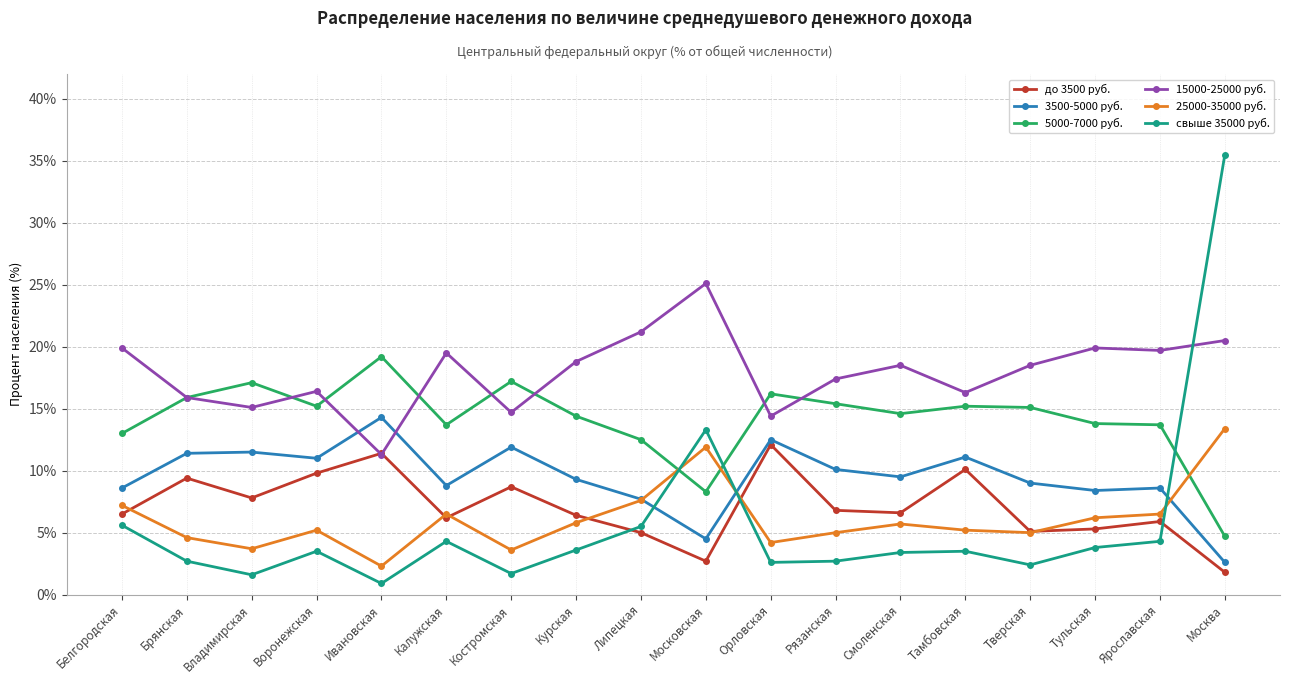

How many distinct data groups are displayed?

6